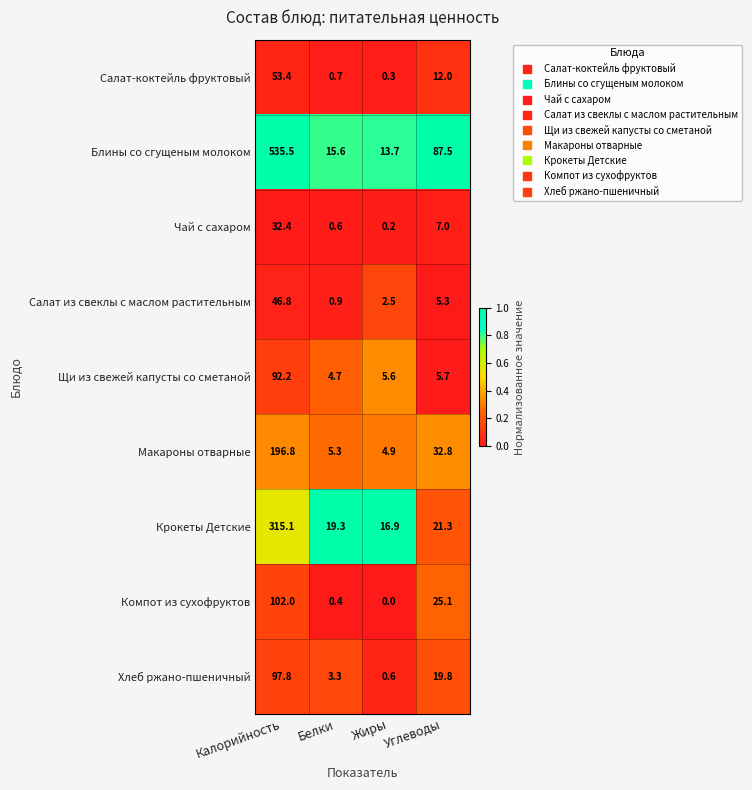

What is the difference between the highest and lowest values at Жиры?

16.9